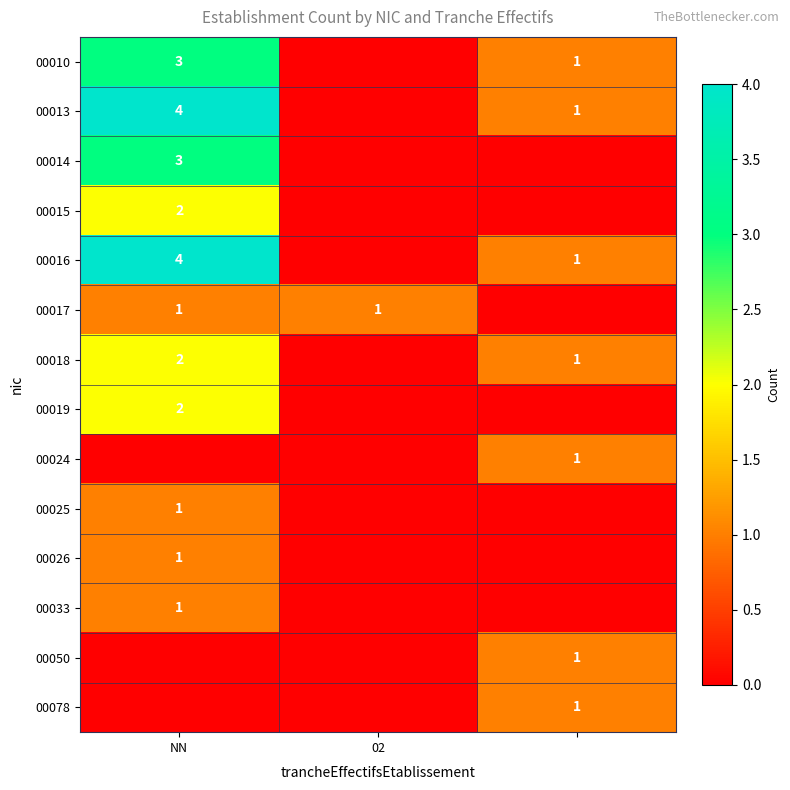

How many series are shown in this chart?

14